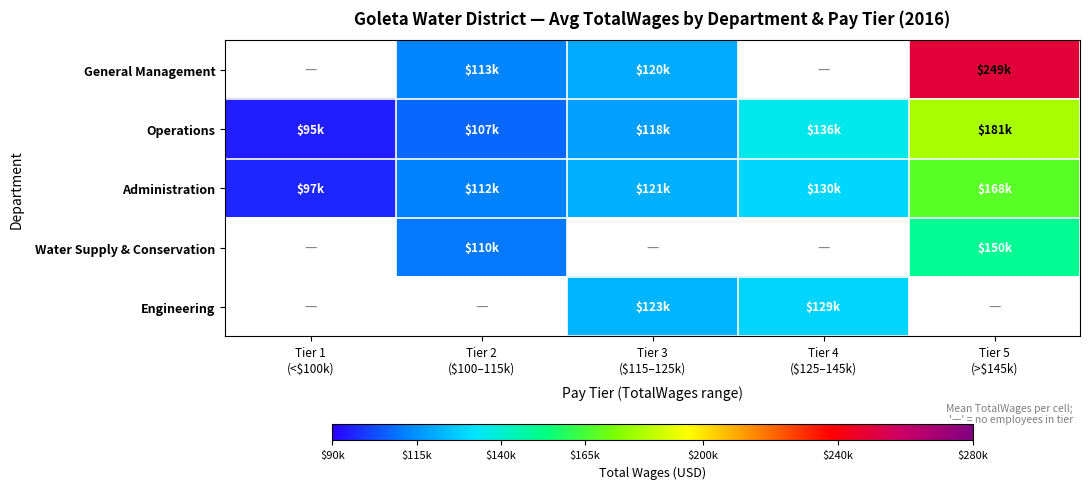

How many positive values does the Engineering series have?

2